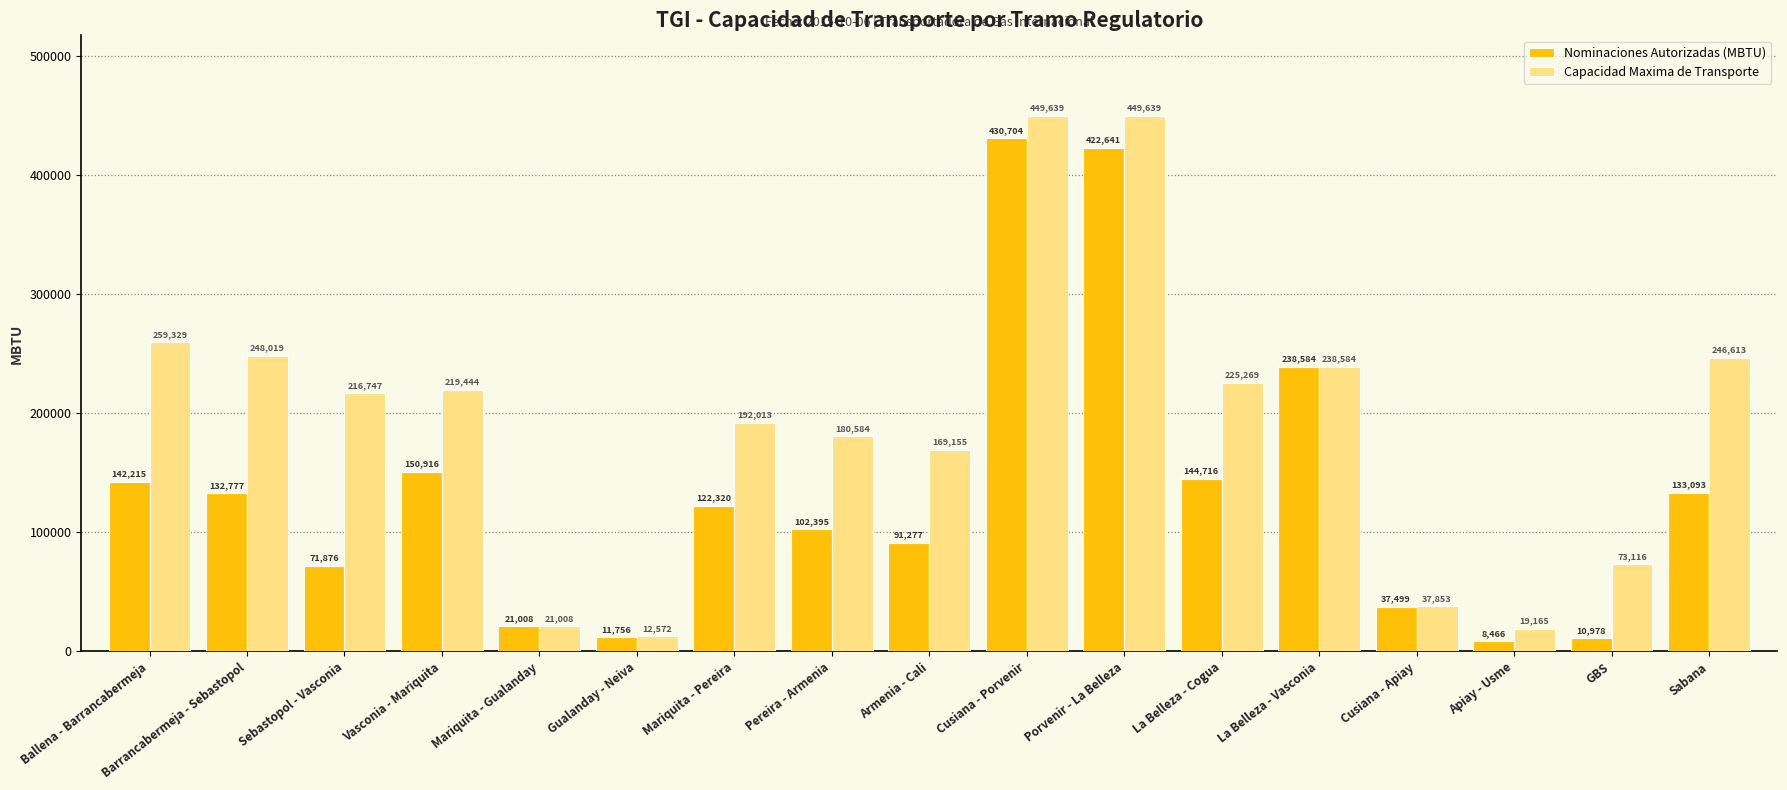

Which series has the largest total across all categories?

Capacidad Maxima de Transporte